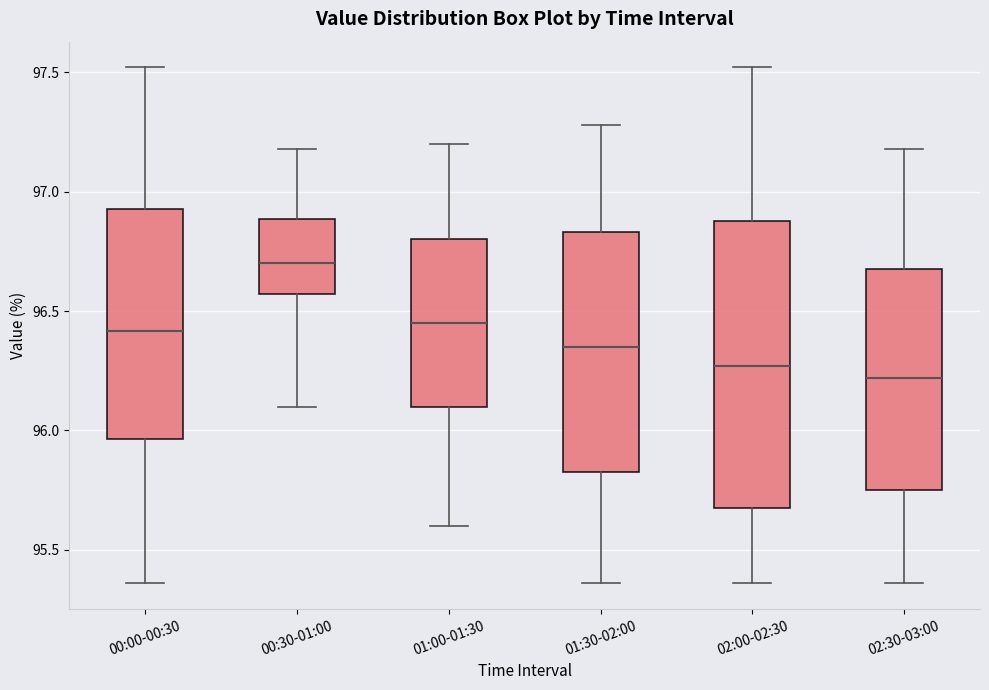

Where does the lower whisker of the box for 01:00-01:30 end on the y-axis? The values are not printed on the chart, so give them approximately, as read against the axis.

95.60